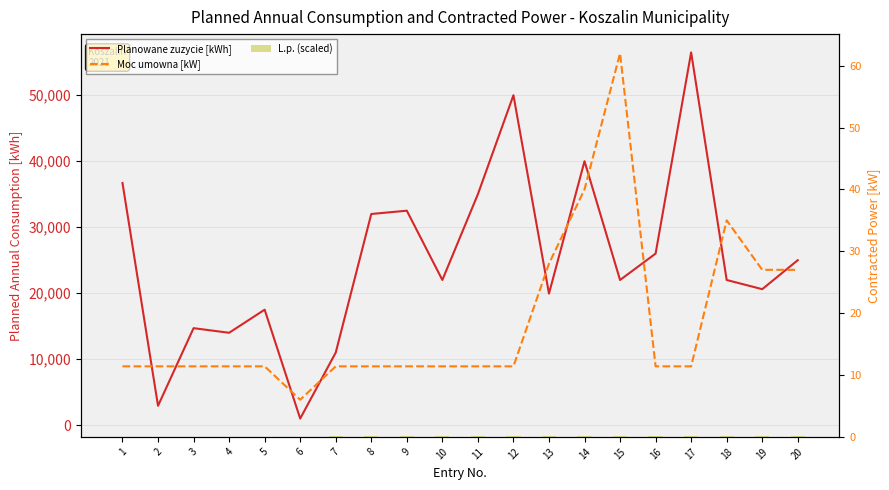

Reading left to right, transcribe all the data shown in this chart.

Planowane zuzycie [kWh]: 1=36700.0	2=2935.0	3=14700.0	4=14000.0	5=17500.0	6=1000.0	7=11000.0	8=32000.0	9=32500.0	10=22000.0	11=35000.0	12=50000.0	13=19940.0	14=40000.0	15=22000.0	16=26000.0	17=56484.0	18=22000.0	19=20607.0	20=25000.0
Moc umowna [kW]: 1=11.4	2=11.4	3=11.4	4=11.4	5=11.4	6=6.0	7=11.4	8=11.4	9=11.4	10=11.4	11=11.4	12=11.4	13=28.0	14=40.0	15=62.0	16=11.4	17=11.4	18=35.0	19=27.0	20=27.0
L.p. (scaled): 1=0.0	2=0.0	3=0.0	4=0.0	5=0.1	6=0.1	7=0.1	8=0.1	9=0.1	10=0.1	11=0.1	12=0.1	13=0.1	14=0.1	15=0.1	16=0.2	17=0.2	18=0.2	19=0.2	20=0.2